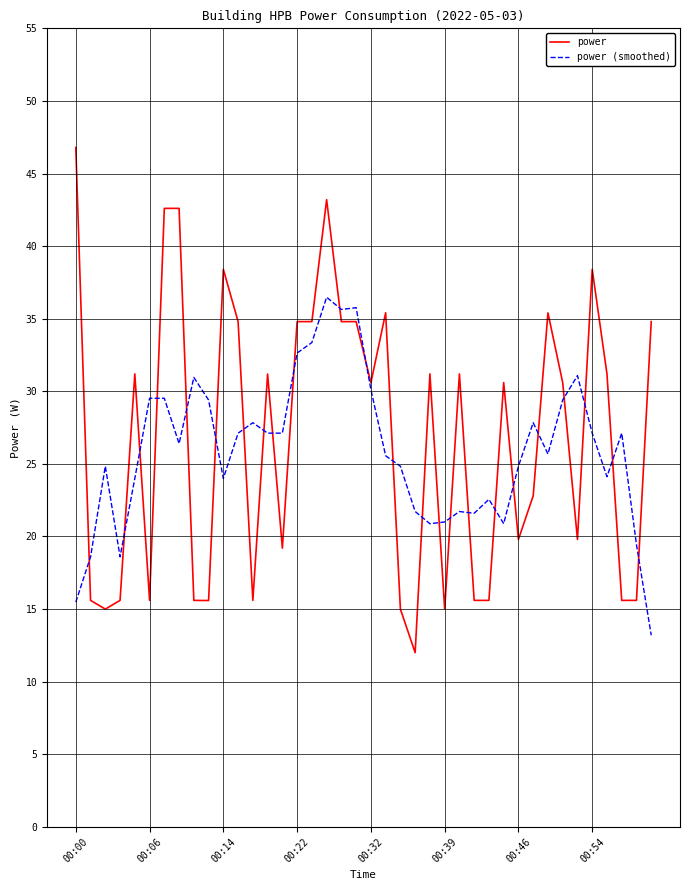

What is the highest value of the power (smoothed) series?

36.5